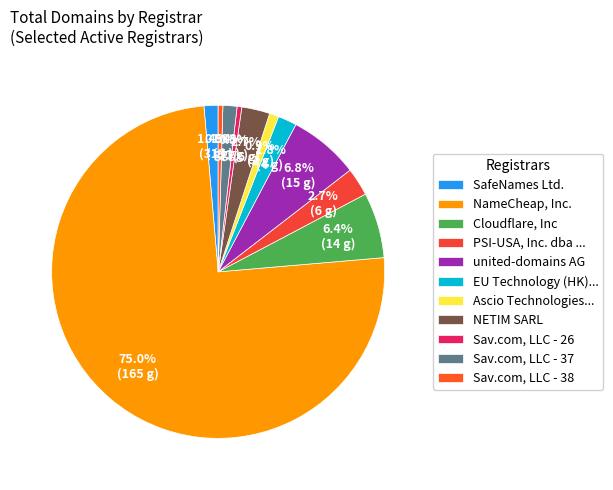

Which category has the biggest portion of the pie?

NameCheap, Inc.